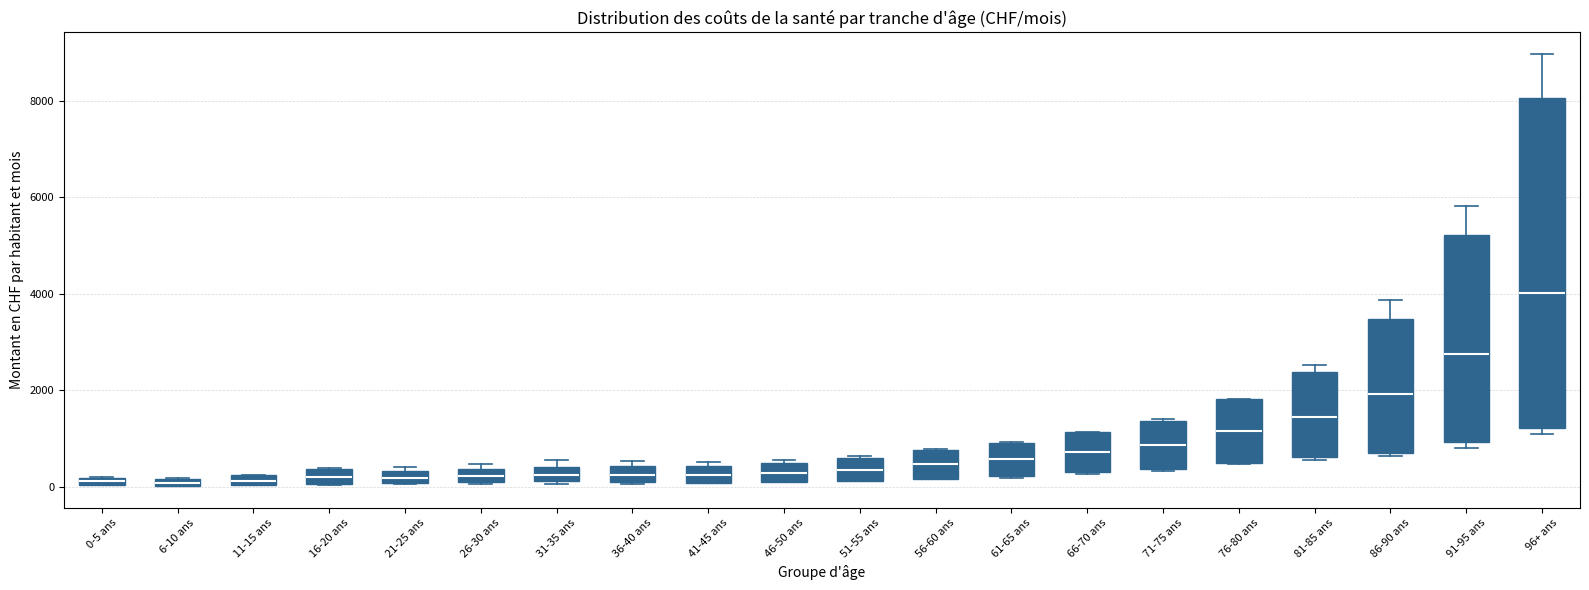

Which box is the tallest, from its lower edge to its upper edge?

96+ ans